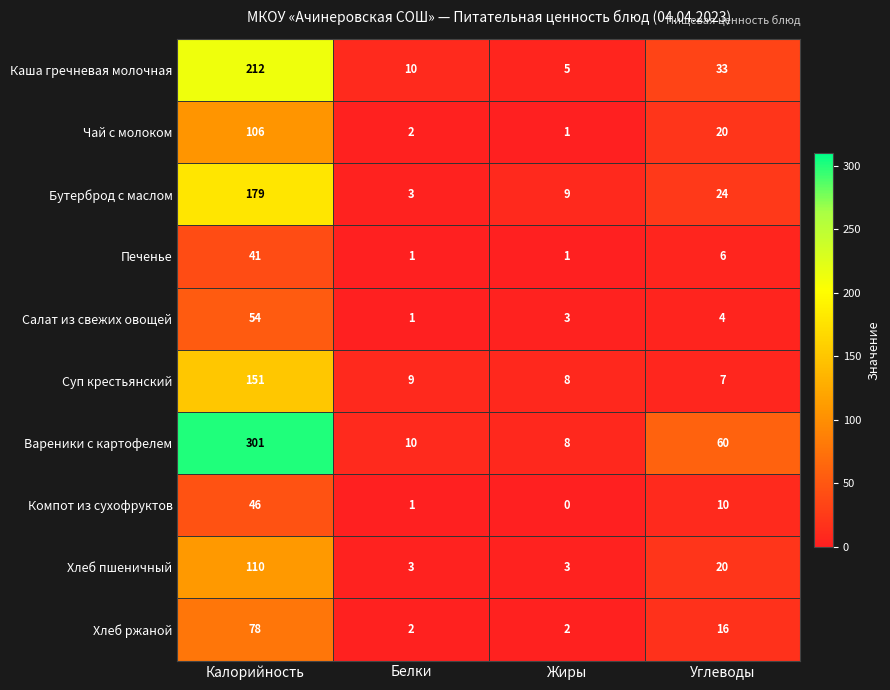

What is the difference between the highest and lowest values at Белки?

9